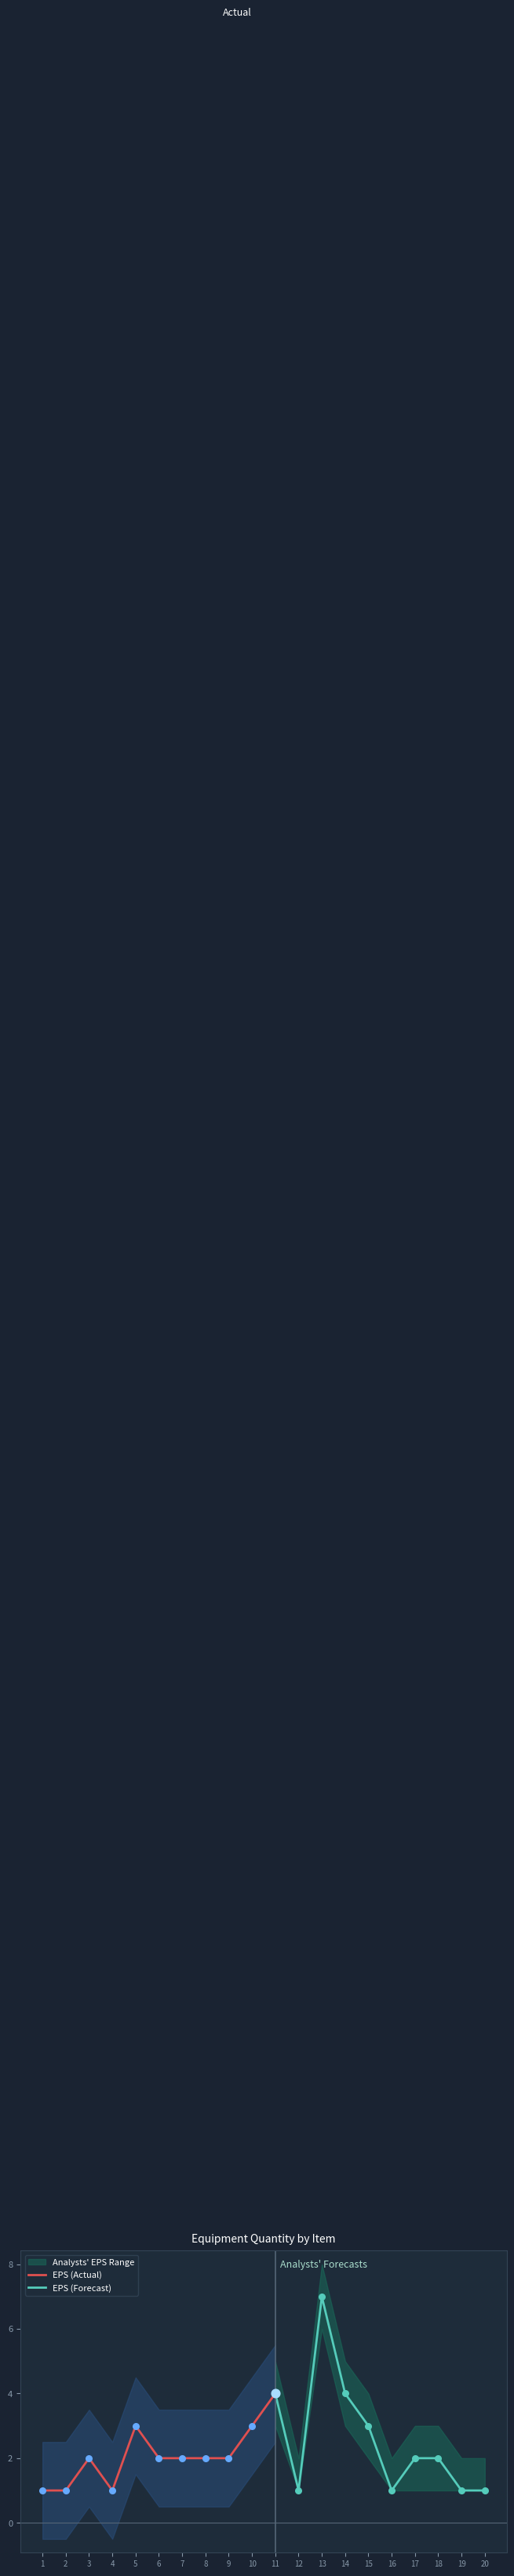

The EPS (Actual) series shows 1 at 4. True or false?

True